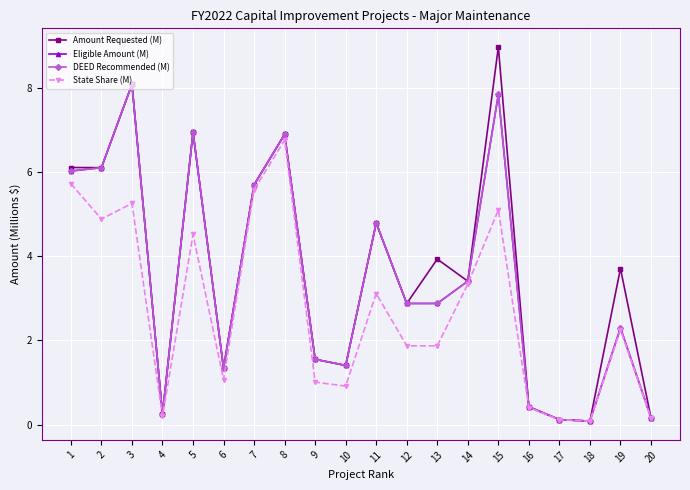

What is the total value across all series at 2?

23.2